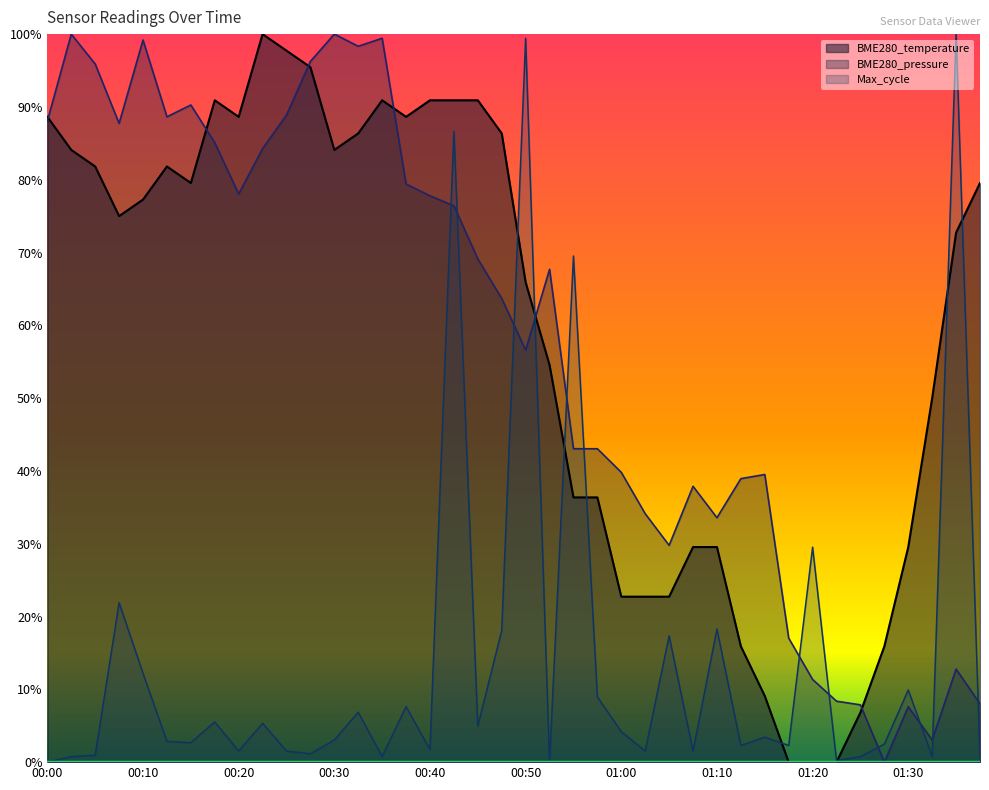

How many interior local peaks (higher than both neighbors) does the data have?

4